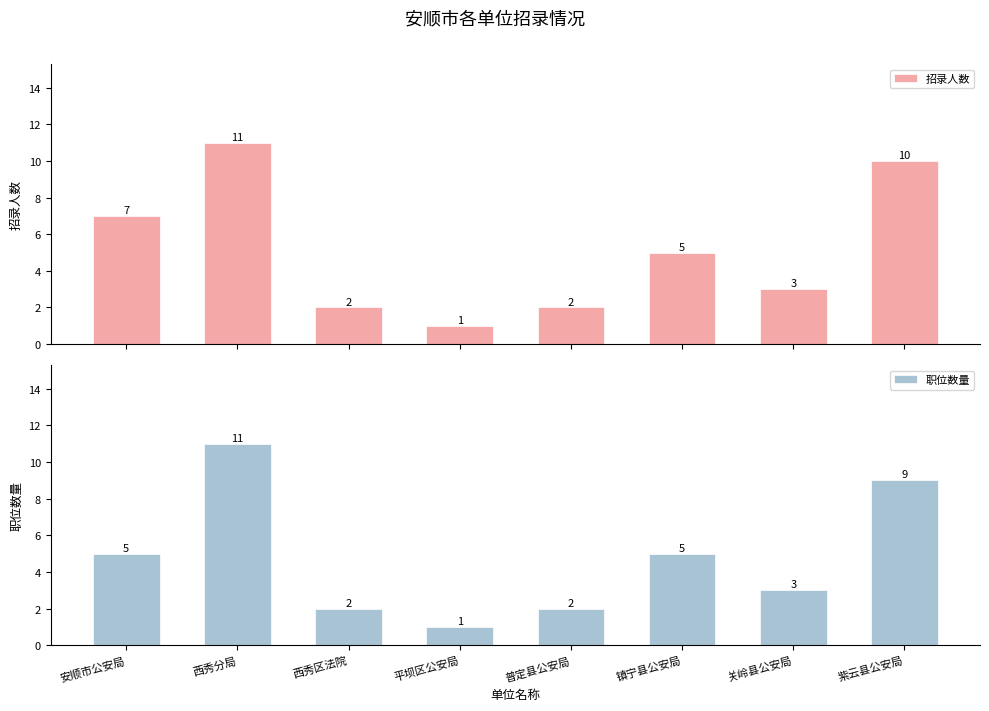

What position from the left is 安顺市公安局?

1